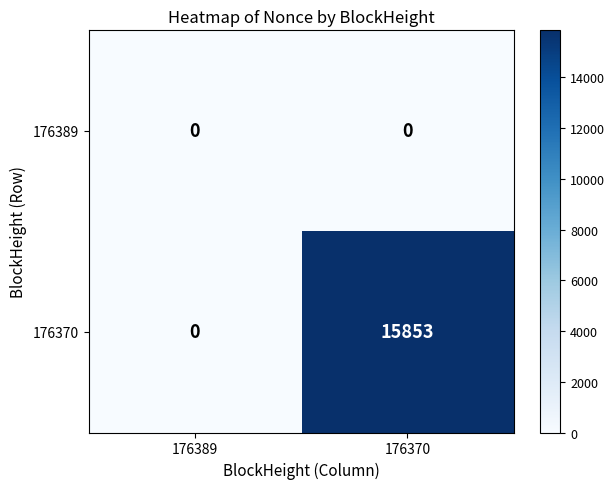

Between 176389 and 176370, which series saw the biggest shift?

176370